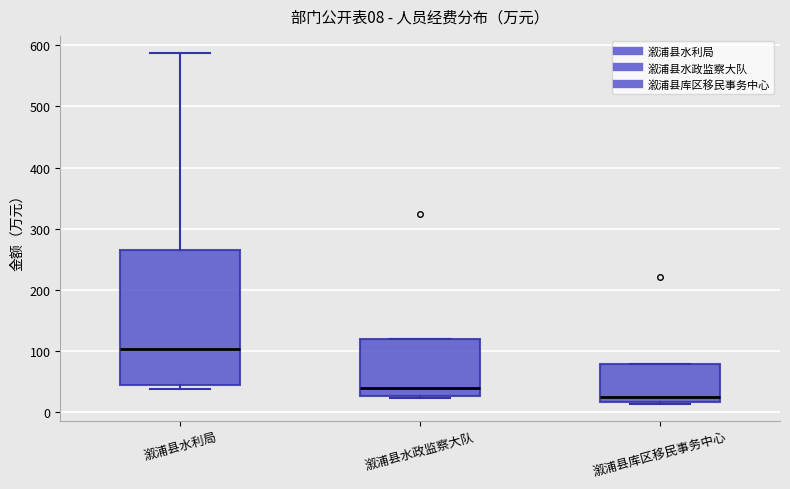

Comparing the boxes themselves (not the whiskers), which one is the tallest?

溆浦县水利局